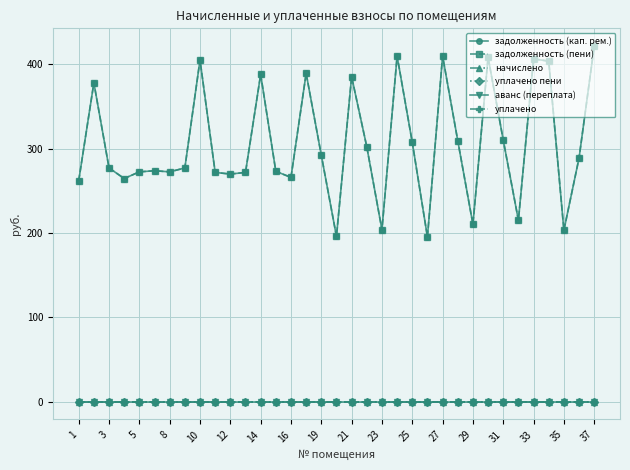

Does the chart have visible grid lines?

Yes